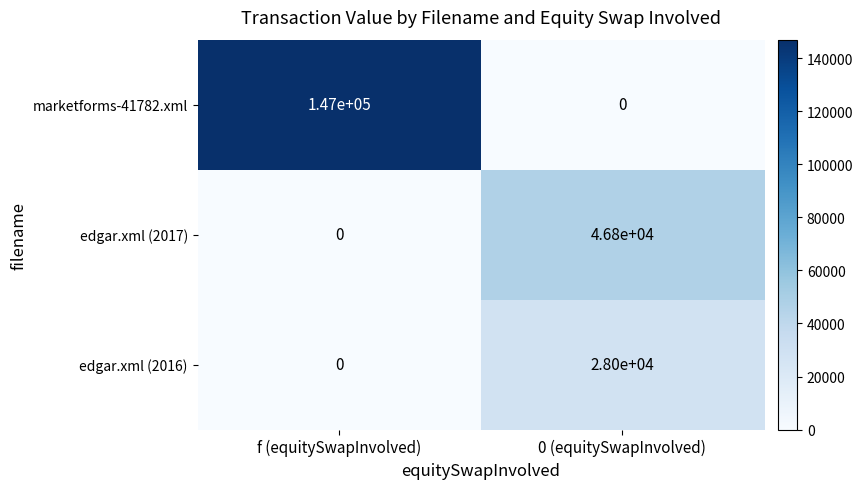

Which series has the largest total across all categories?

marketforms-41782.xml